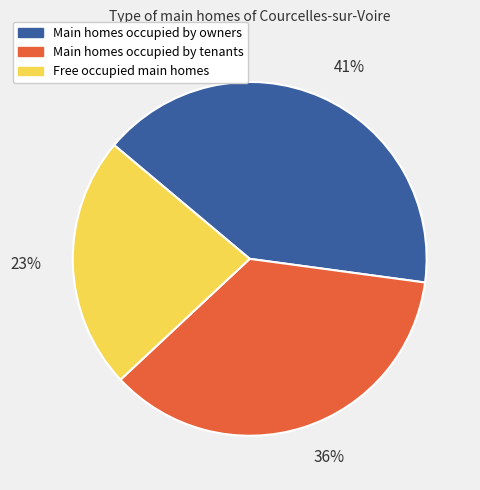

To the nearest percent, what percentage of the pie is 36%?

36%